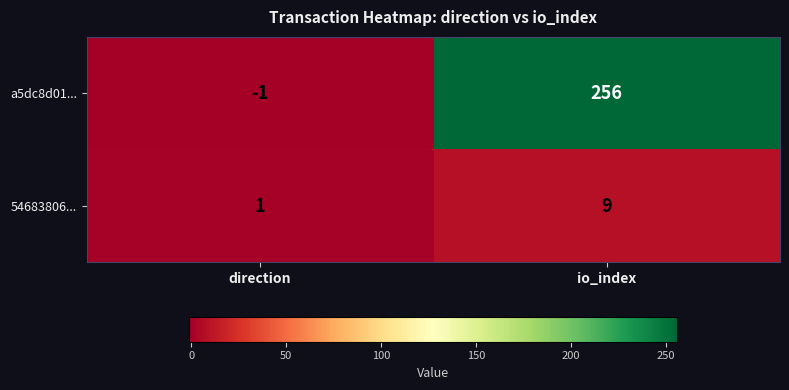

What is the greatest value displayed?

256